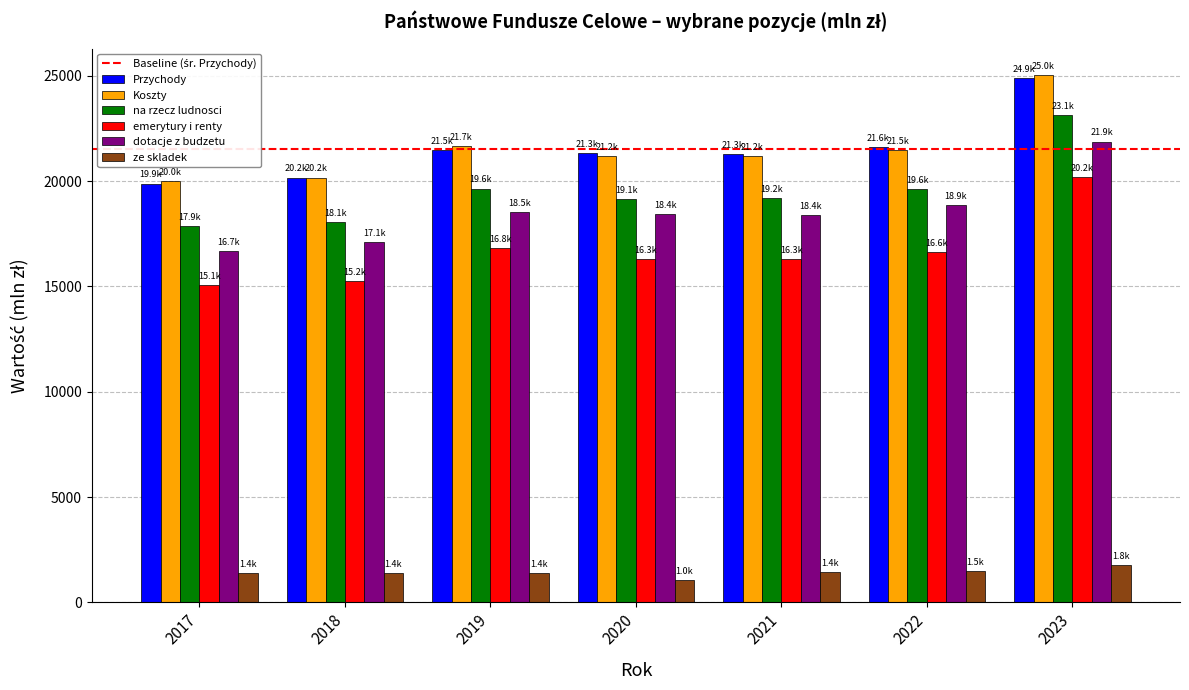

What is the difference between the Koszty values at 2022 and 2021?

280.3